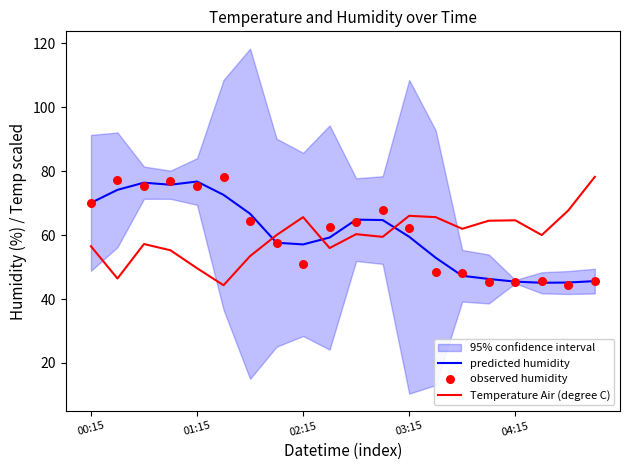

Which series has the largest total across all categories?

observed humidity